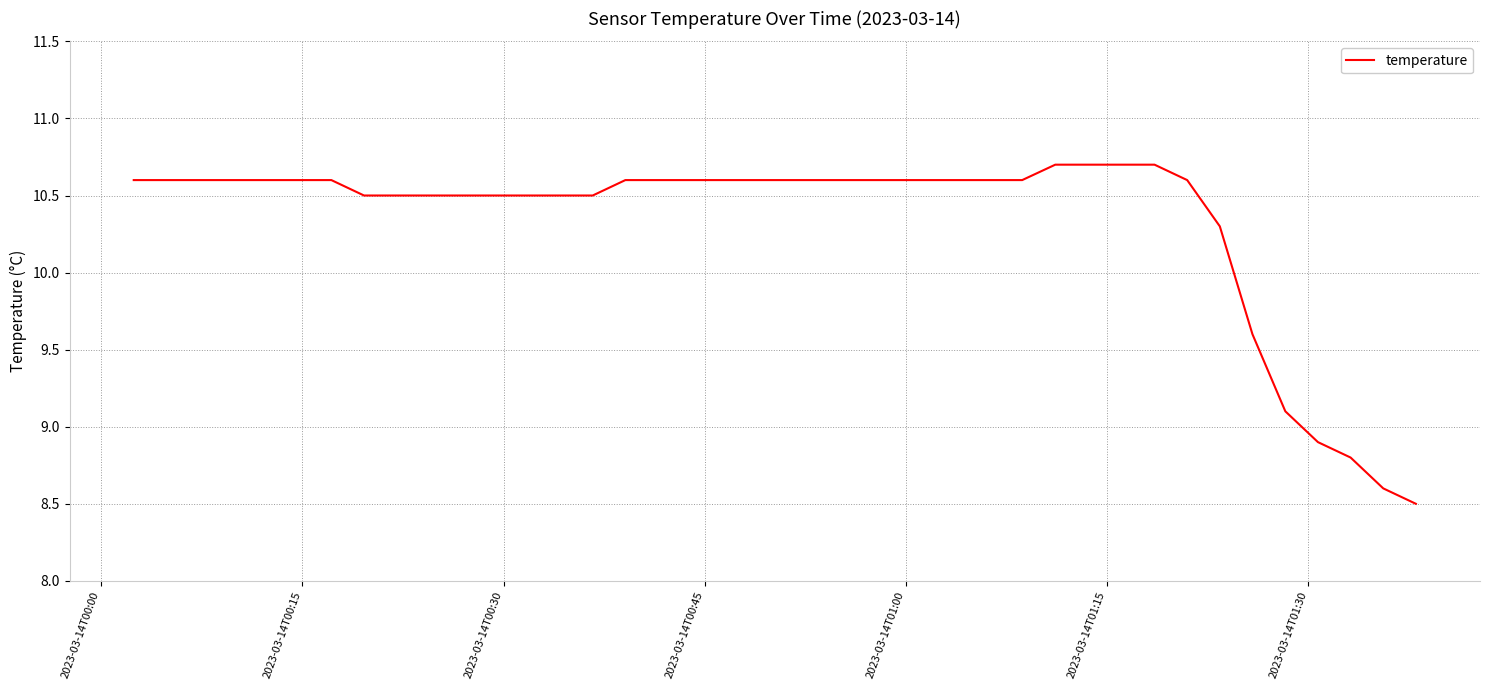

How many lines are shown in the chart?

1